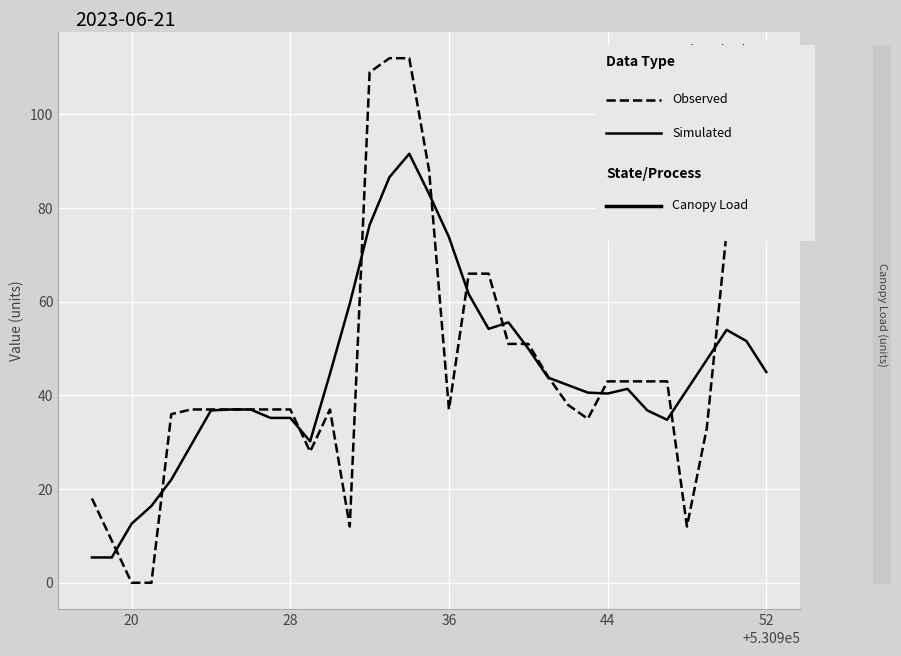

How many lines are shown in the chart?

2